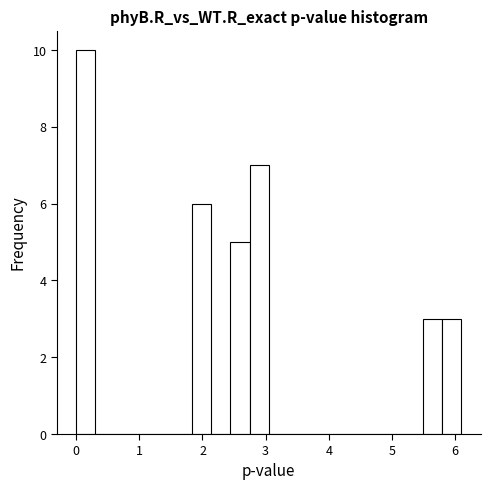

Read against the x-axis, roughly where is the centre of the tallest bar?

0.2